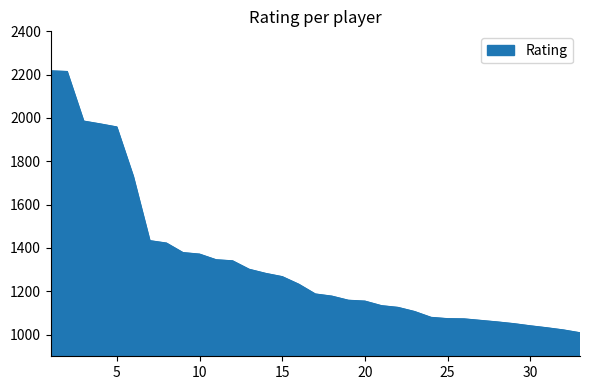

What is the smallest value displayed?

1008